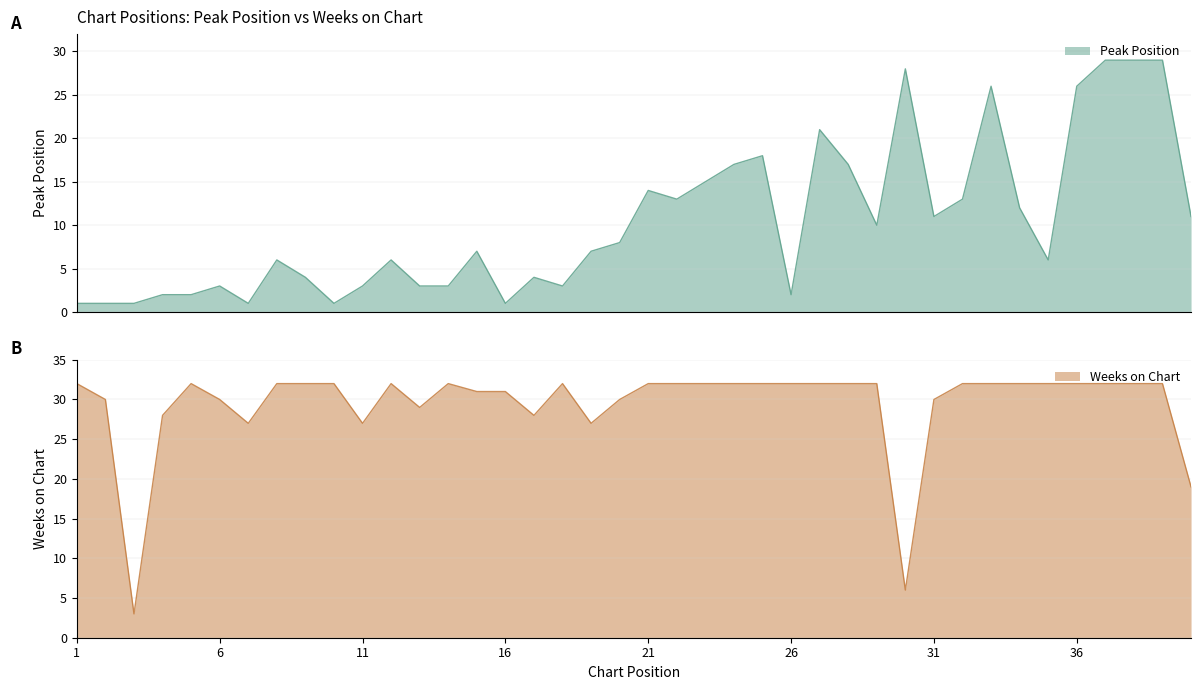

The value of Peak Position at 36 is 40. True or false?

False